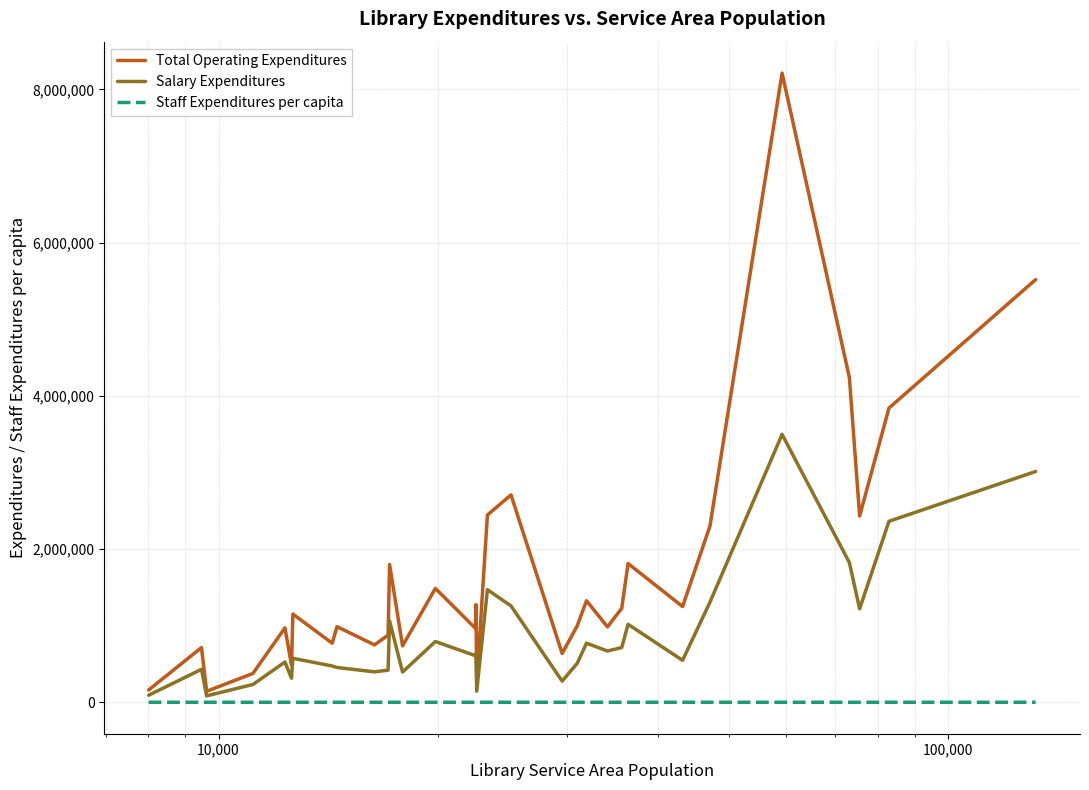

Which series has the widest spread of values?

Total Operating Expenditures